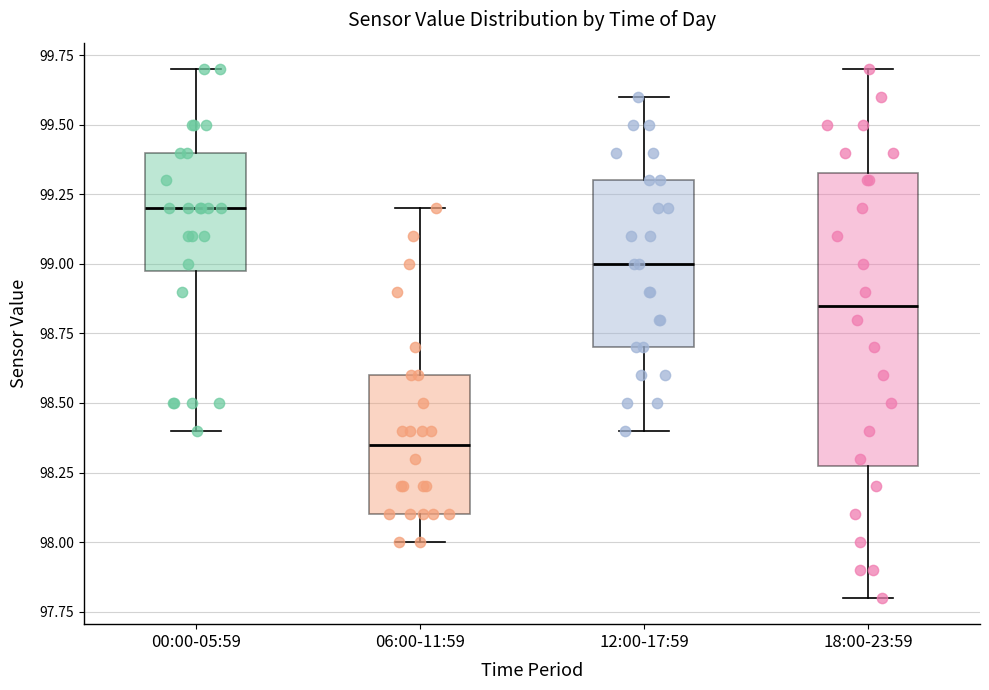

Which box's median line is the highest?

00:00-05:59